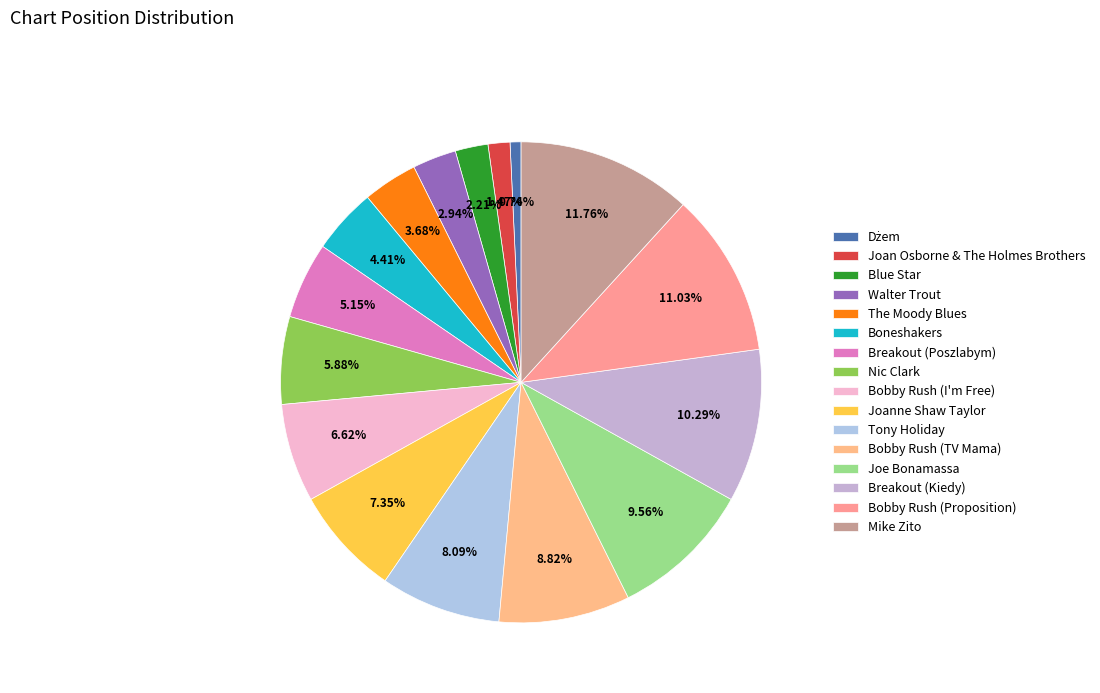

Count the number of slices in the pie.

16